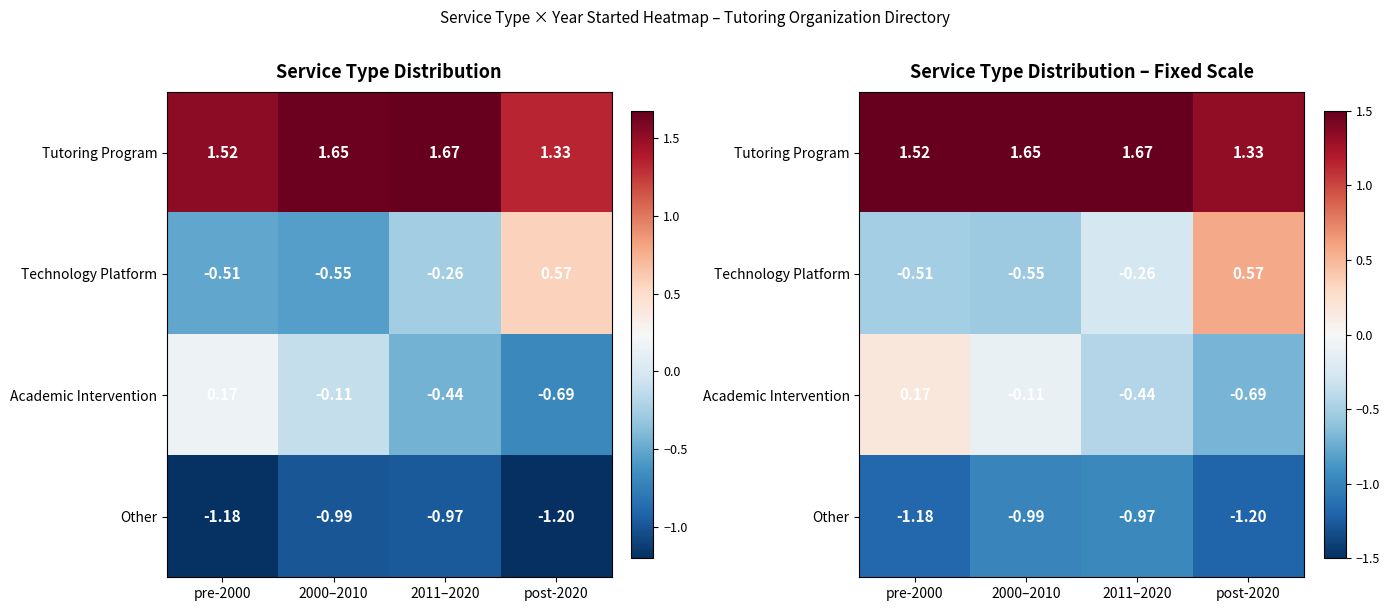

What is the sum of all Tutoring Program values?

6.2